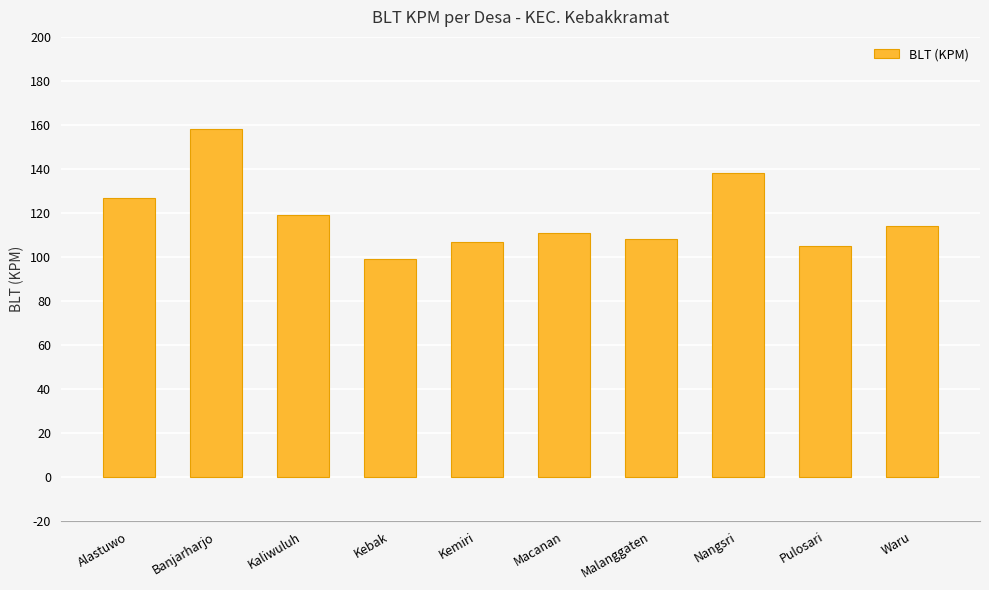

What is the change in value from Banjarharjo to Macanan?

-47